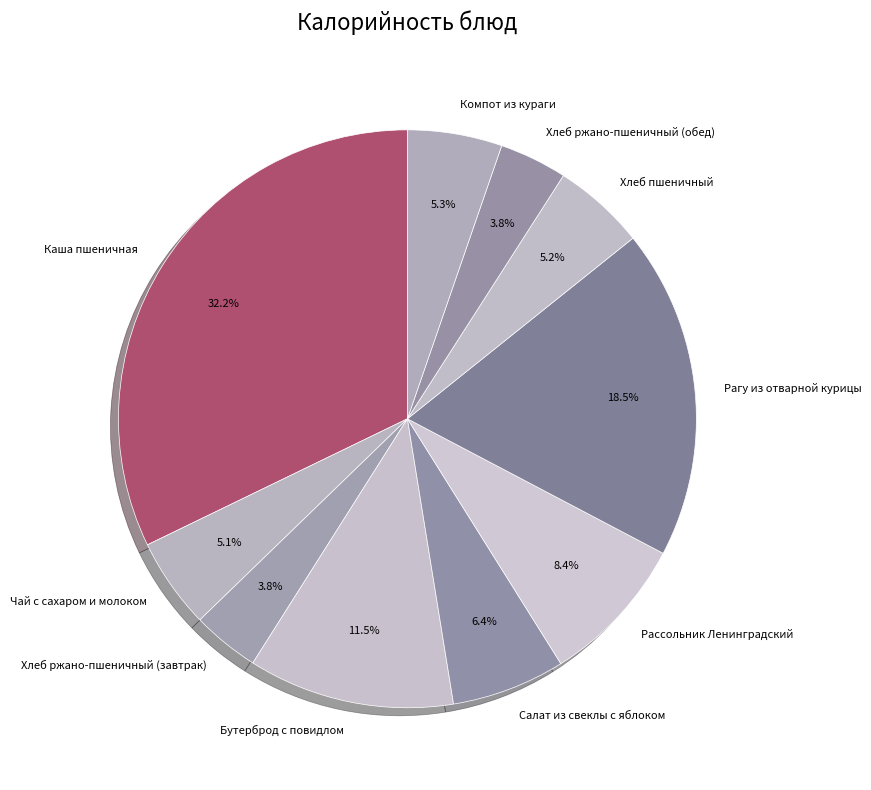

Combined, what portion of the pie is Рагу из отварной курицы and Рассольник Ленинградский?

26.8%